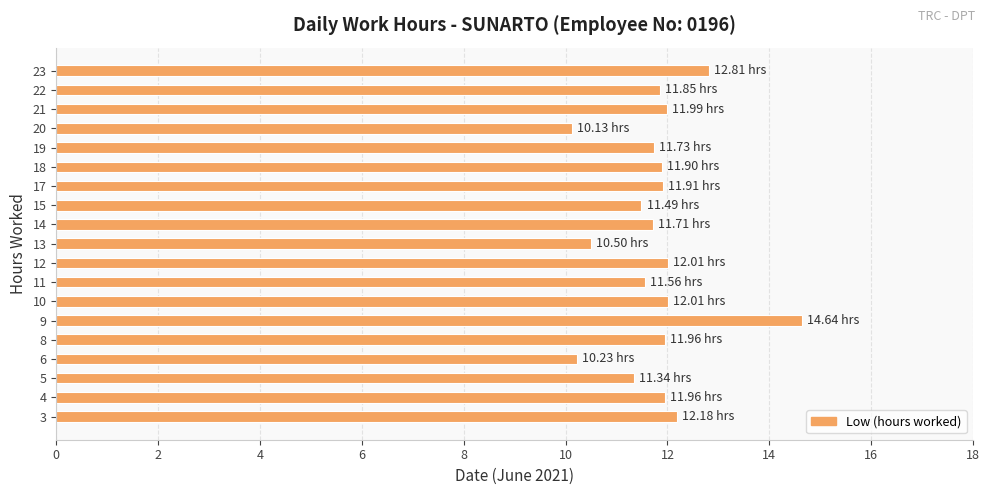

Is it true that the value at 8 is 16.9?

False